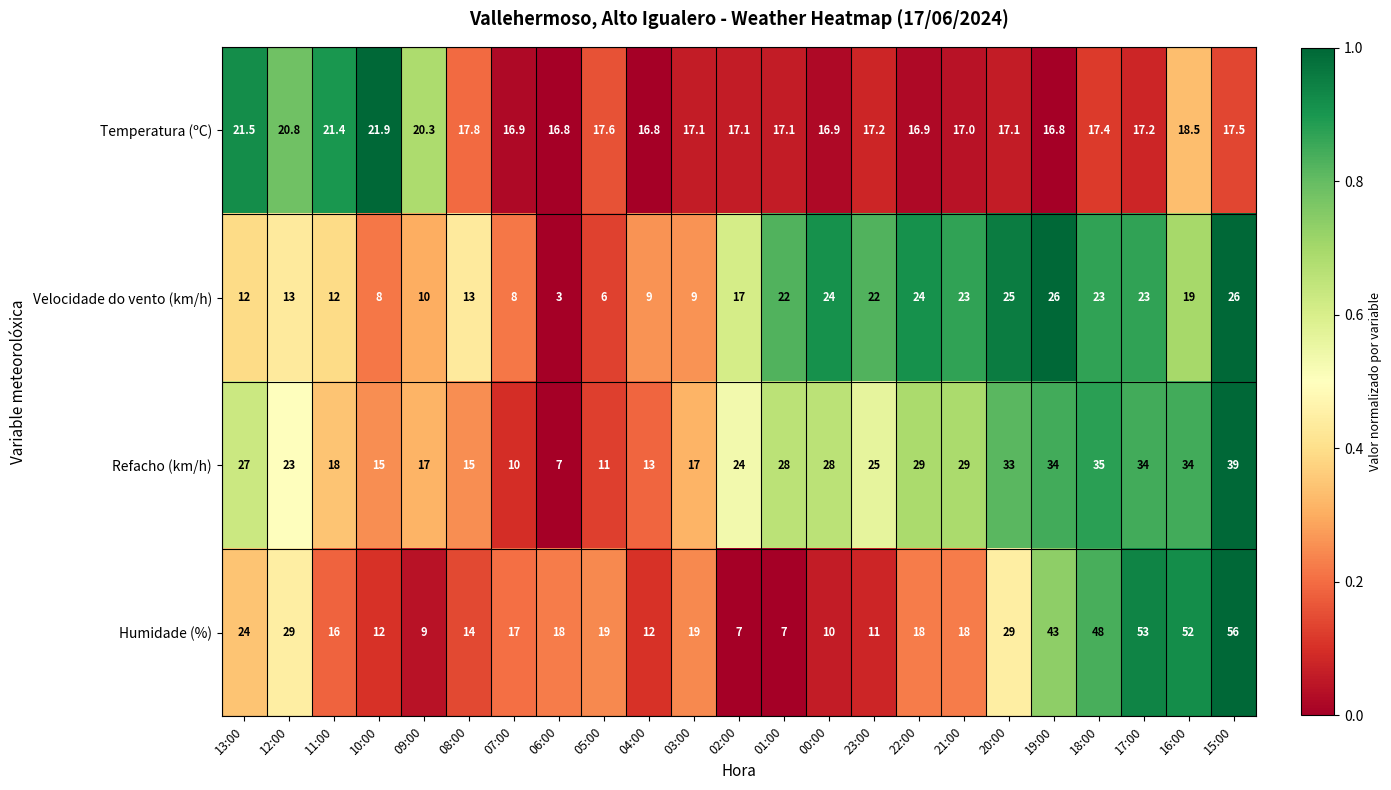

At which label does Refacho (km/h) first exceed 25?

13:00